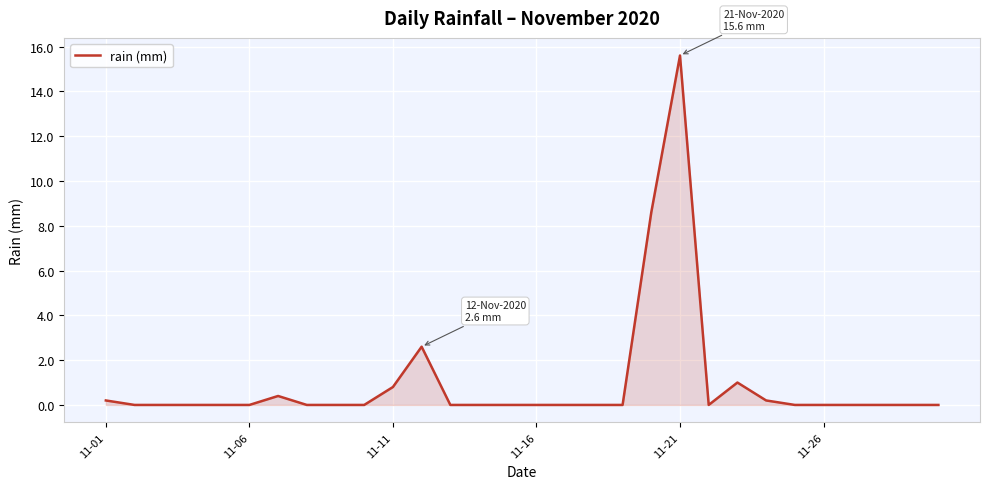

What is the greatest value displayed?

15.6